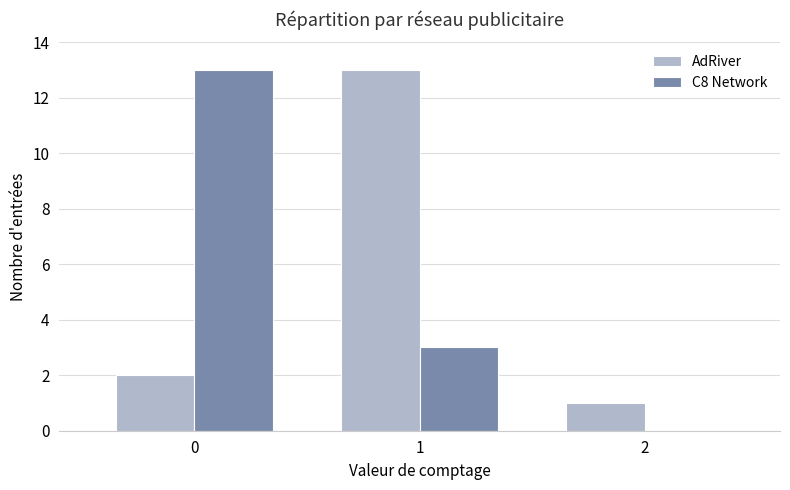

Is the value of AdRiver at 2 greater than the value of C8 Network at 0?

No